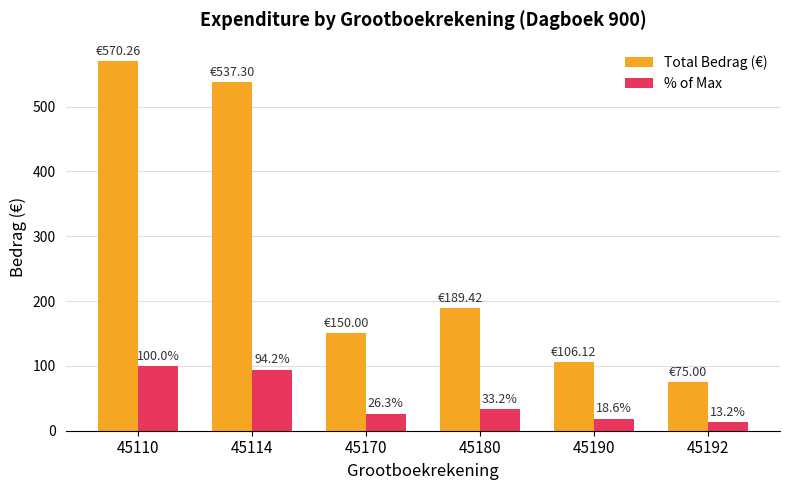

Is it true that Total Bedrag (€) equals 388.7 at 45110?

False